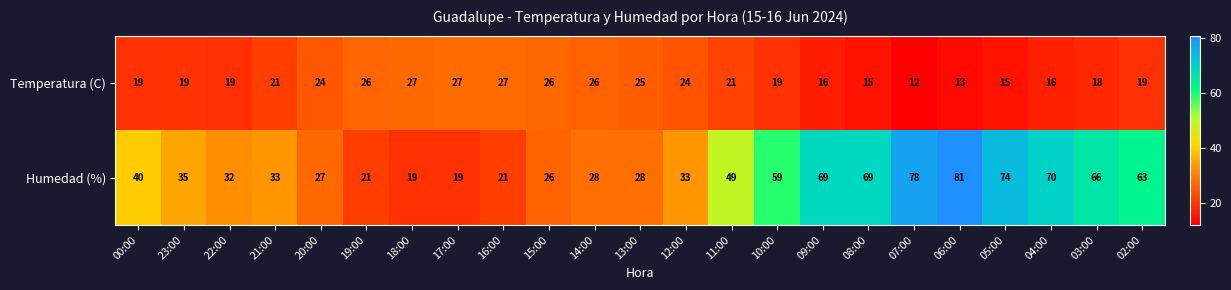

What is the average value of the Temperatura (C) series?

21